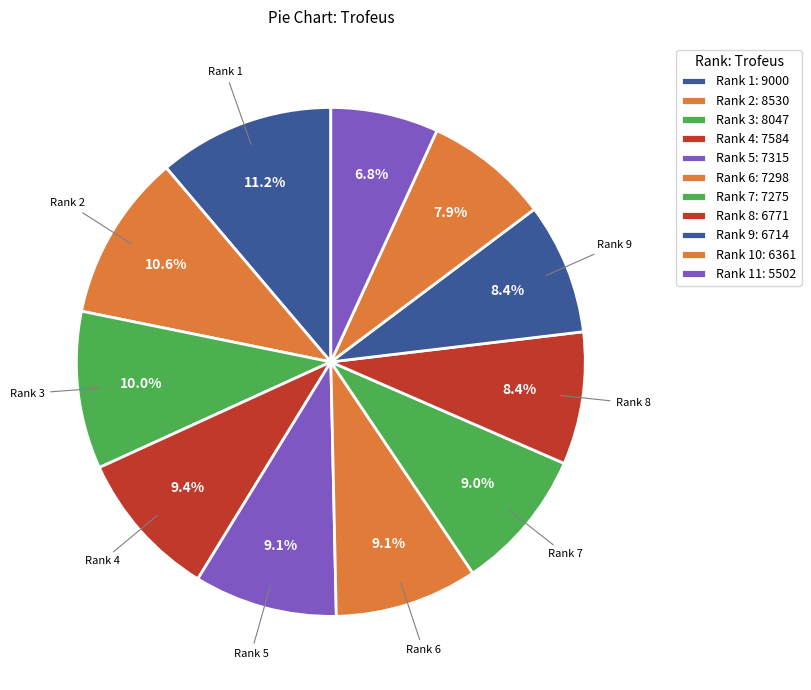

Count the number of slices in the pie.

11